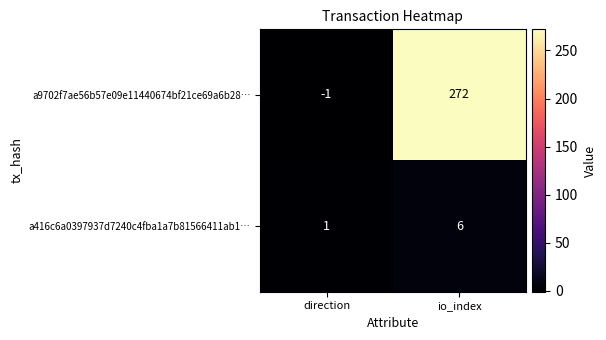

Reading right to left, extract all data points from this chart.

a9702f7ae56b57e09e11440674bf21ce69a6b28…: 272	-1
a416c6a0397937d7240c4fba1a7b81566411ab1…: 6	1